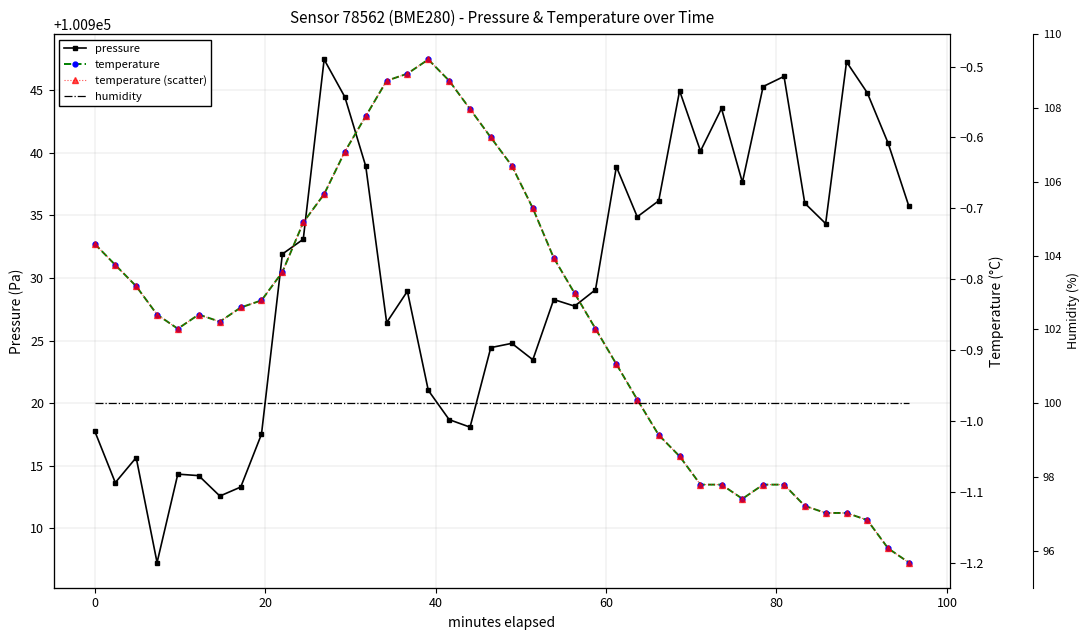

True or false: temperature has more than 2 interior local peaks.

False